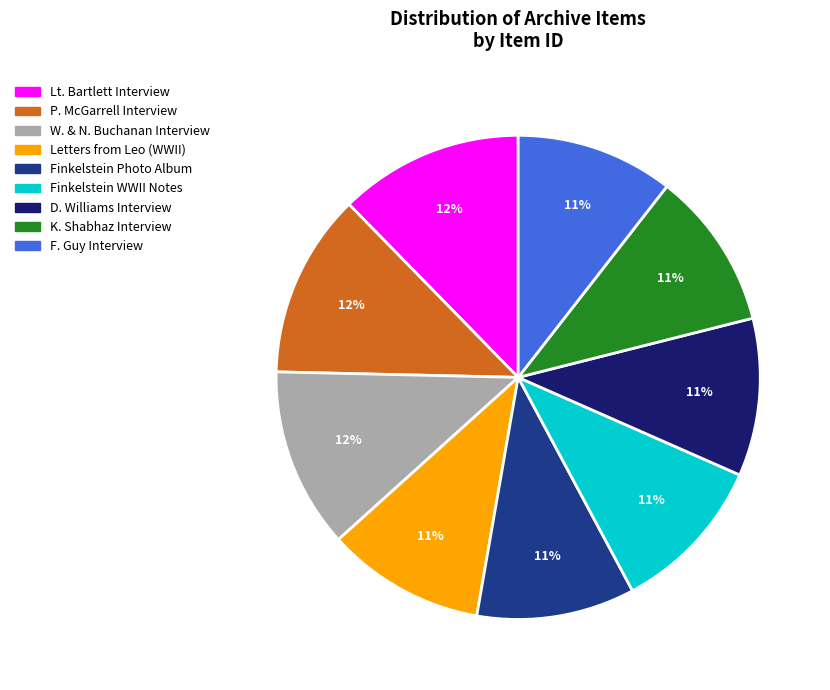

Count the number of slices in the pie.

9